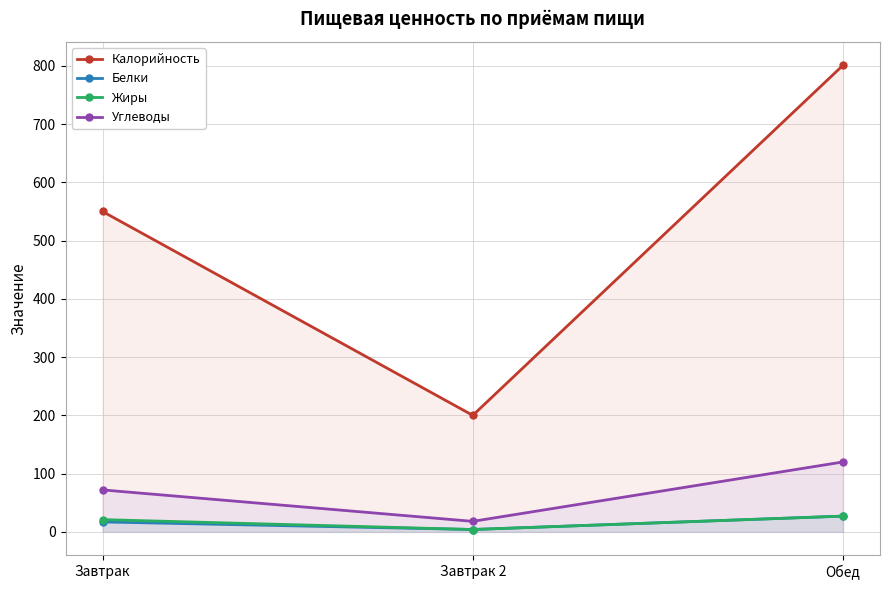

What is the average value of the Калорийность series?

517